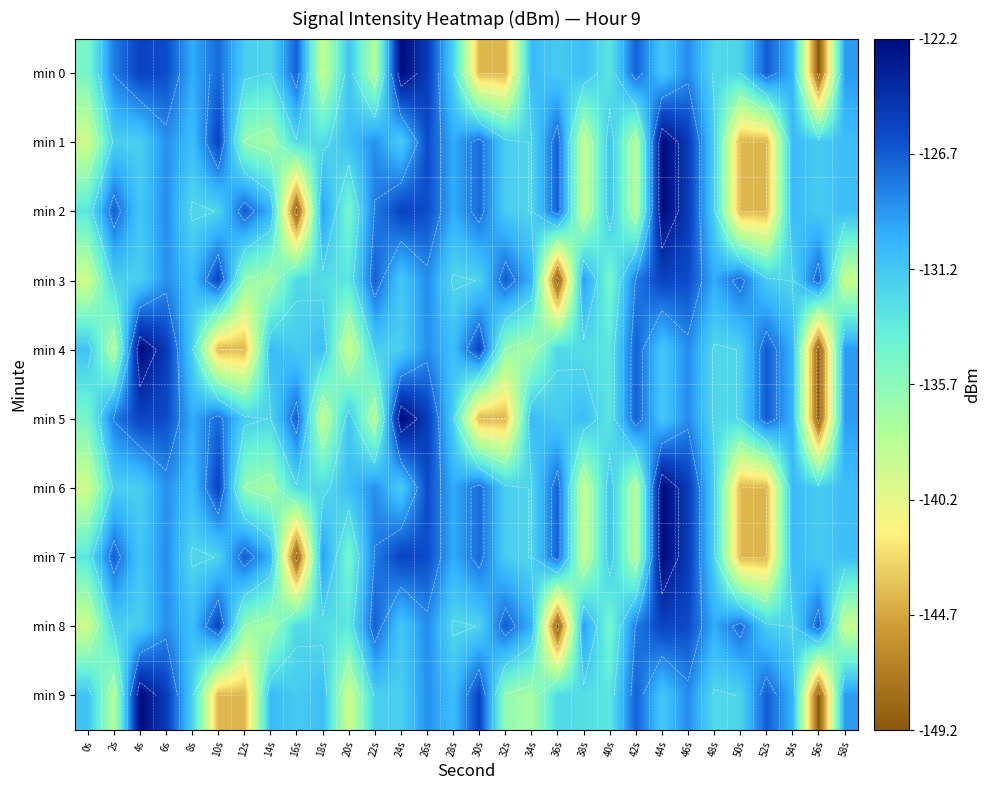

Is it true that min 5 equals -125.6 at 4s?

True